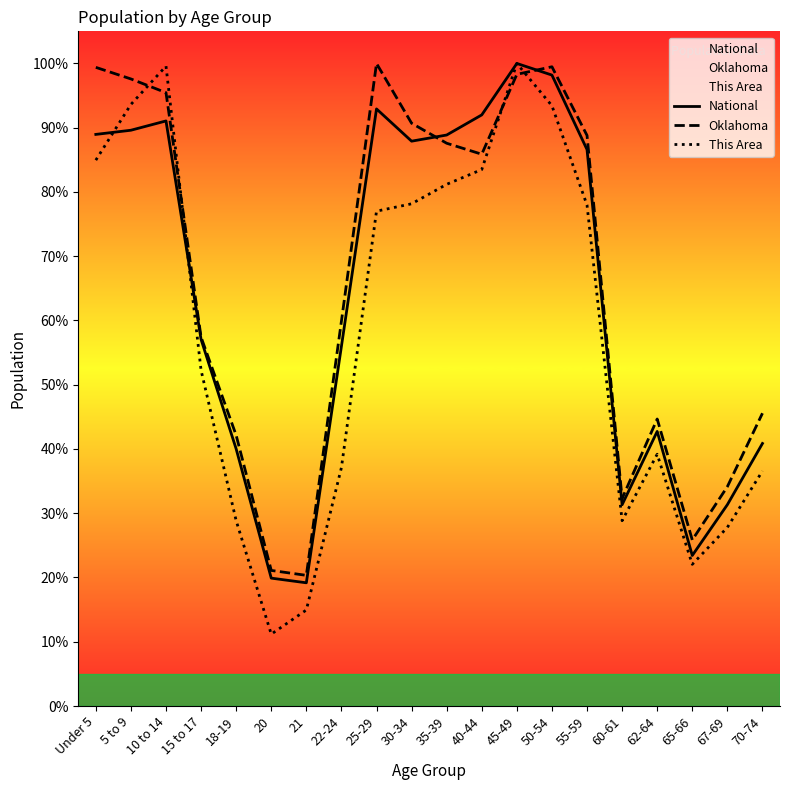

What is the difference between the maximum and minimum values in the National series?

80.8